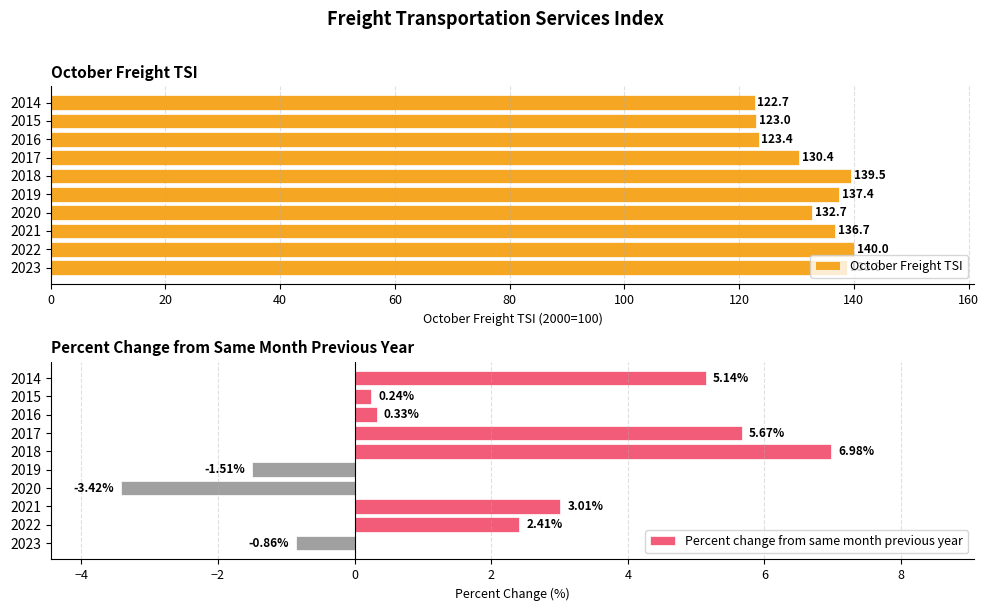

What is the average value of the October Freight TSI series?

132.5